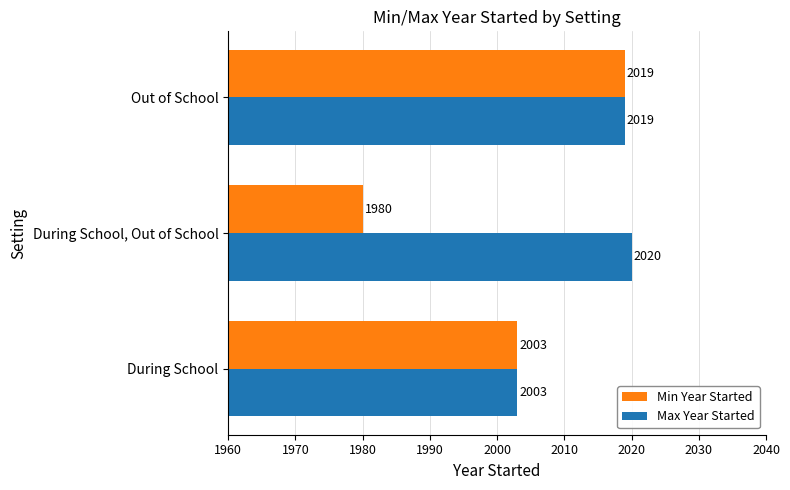

What is the difference between the maximum and minimum values in the Max Year Started series?

17